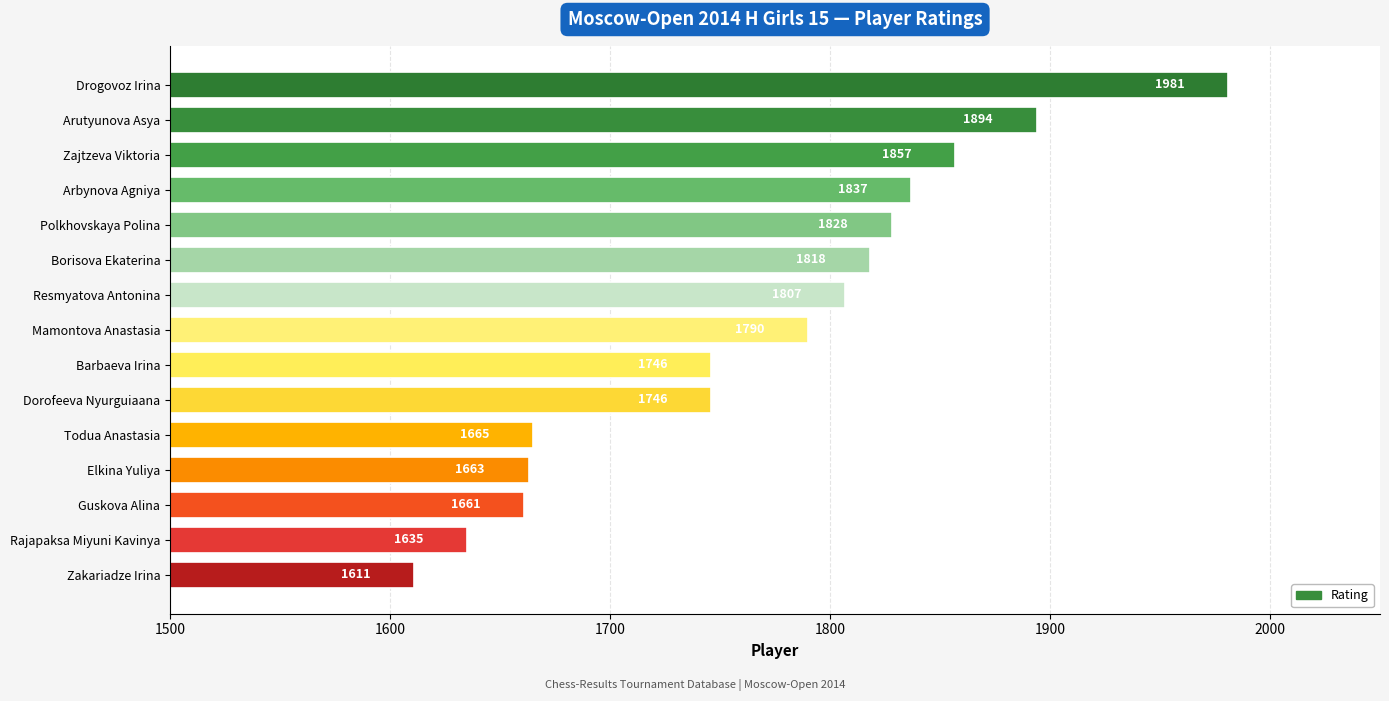

Reading top to bottom, extract all data points from this chart.

1981	1894	1857	1837	1828	1818	1807	1790	1746	1746	1665	1663	1661	1635	1611